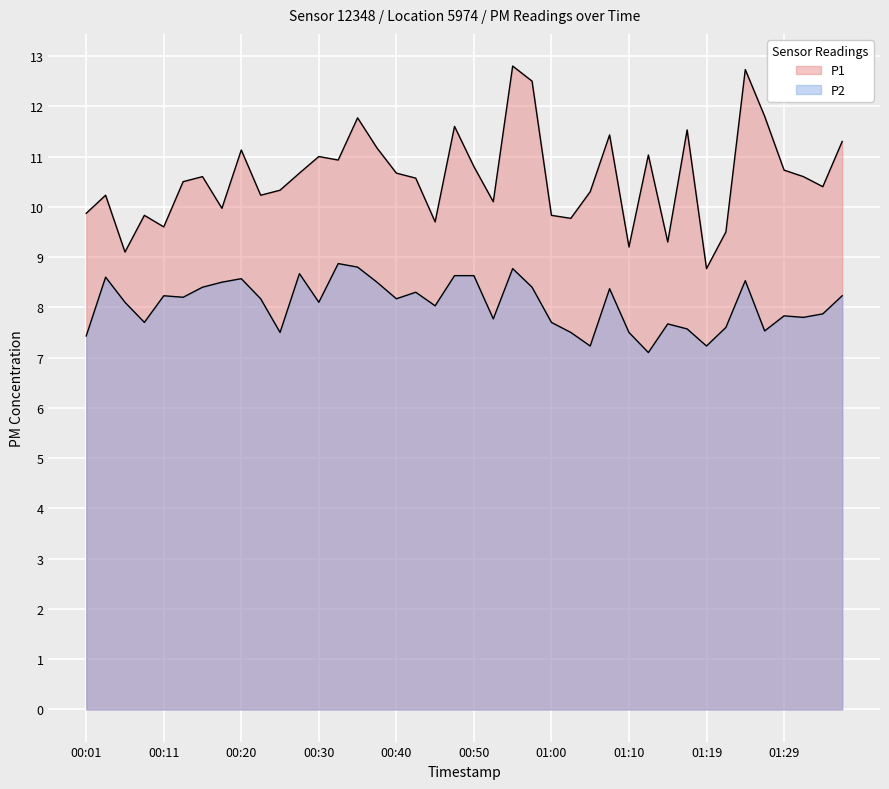

At how many categories does at least one series exceed 10?

28